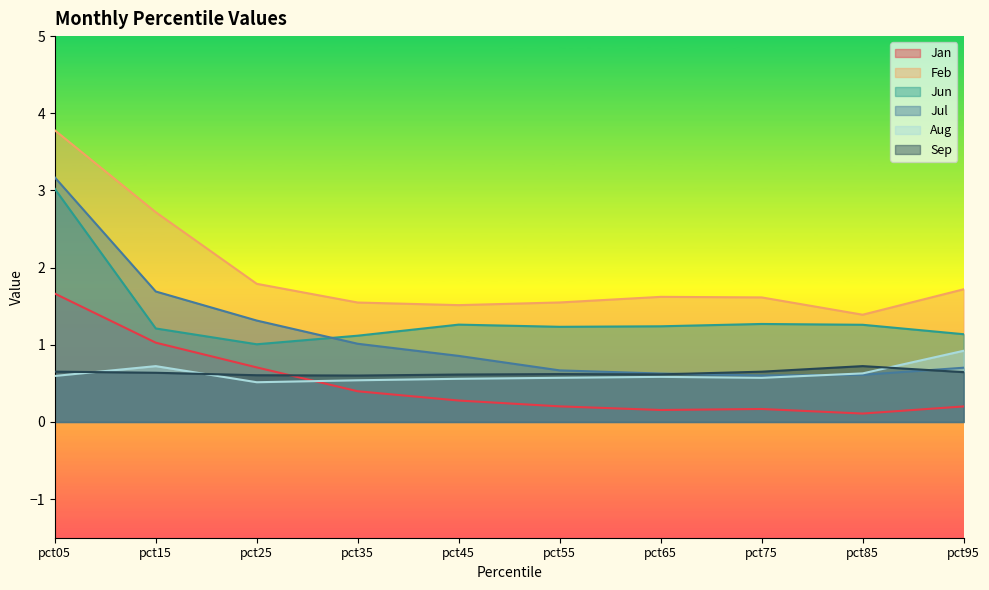

Which label corresponds to the largest value in the chart?

pct05